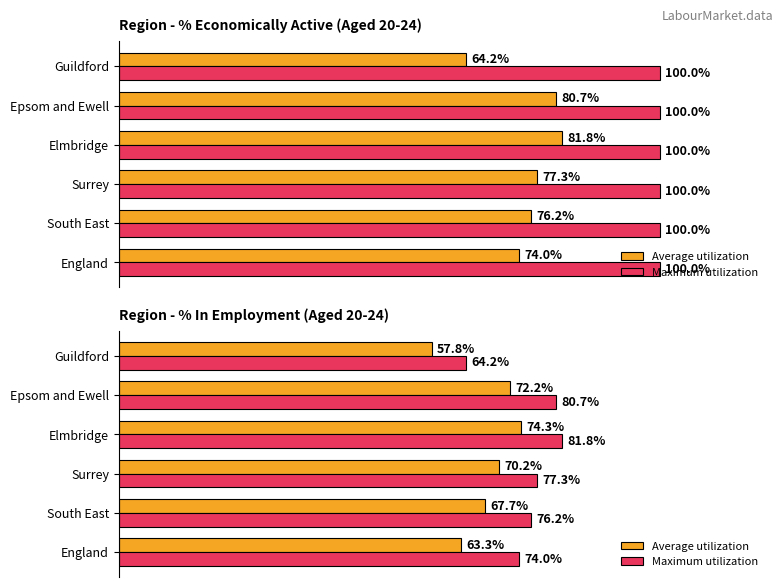

How many groups of bars are there?

6